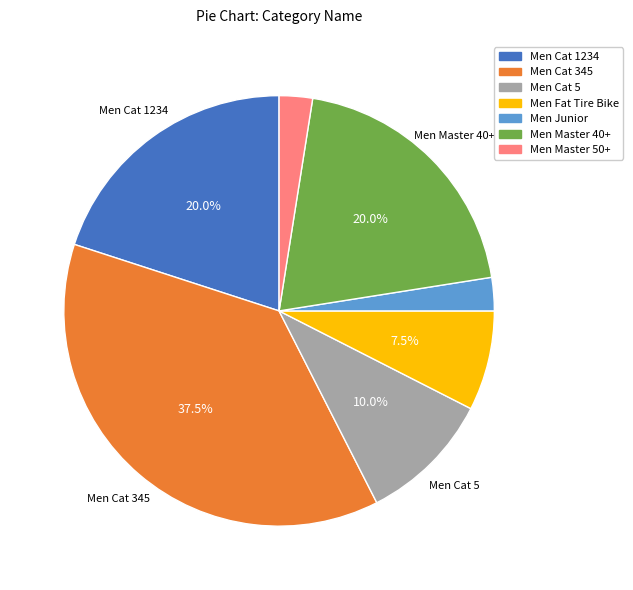

Does Men Junior represent more than half of the total?

No